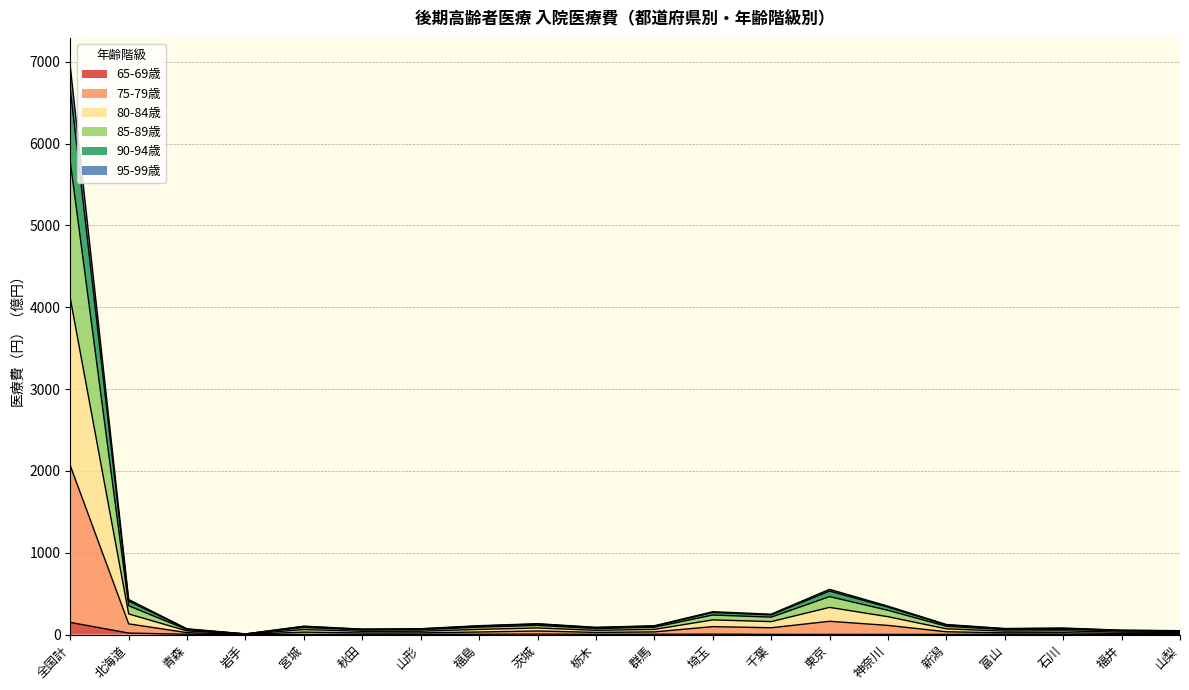

Is the value of 85-89歳 at 群馬 greater than the value of 95-99歳 at 全国計?

No